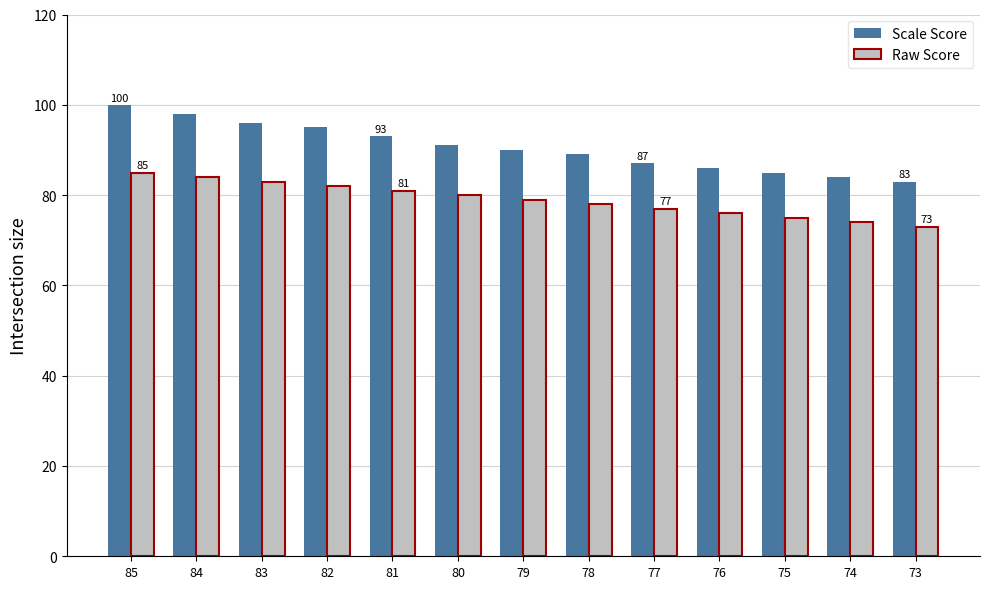

How many bars are there in total?

26